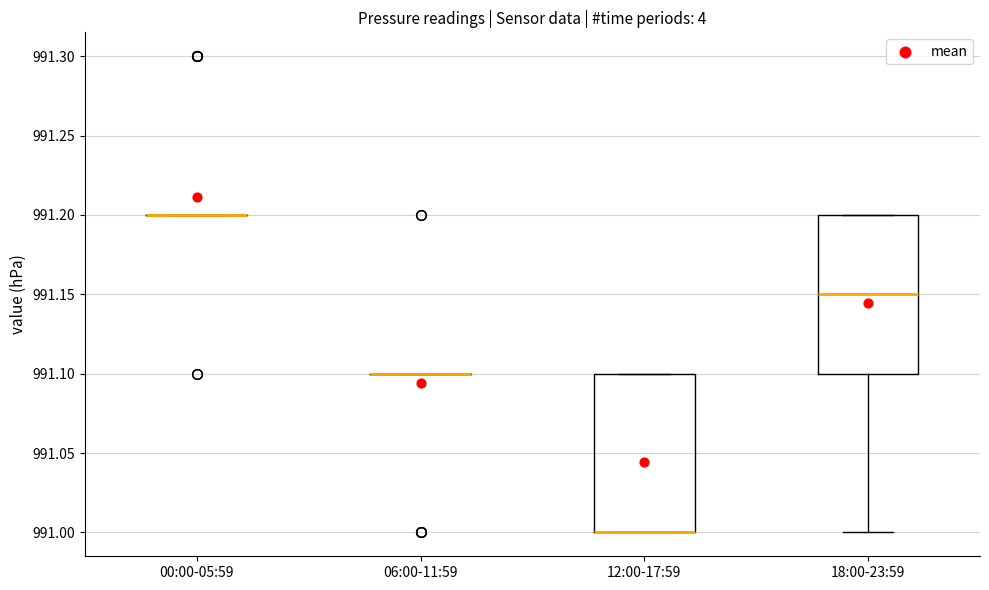

Where is the upper edge of the box for 12:00-17:59 on the y-axis? The values are not printed on the chart, so give them approximately, as read against the axis.

991.10